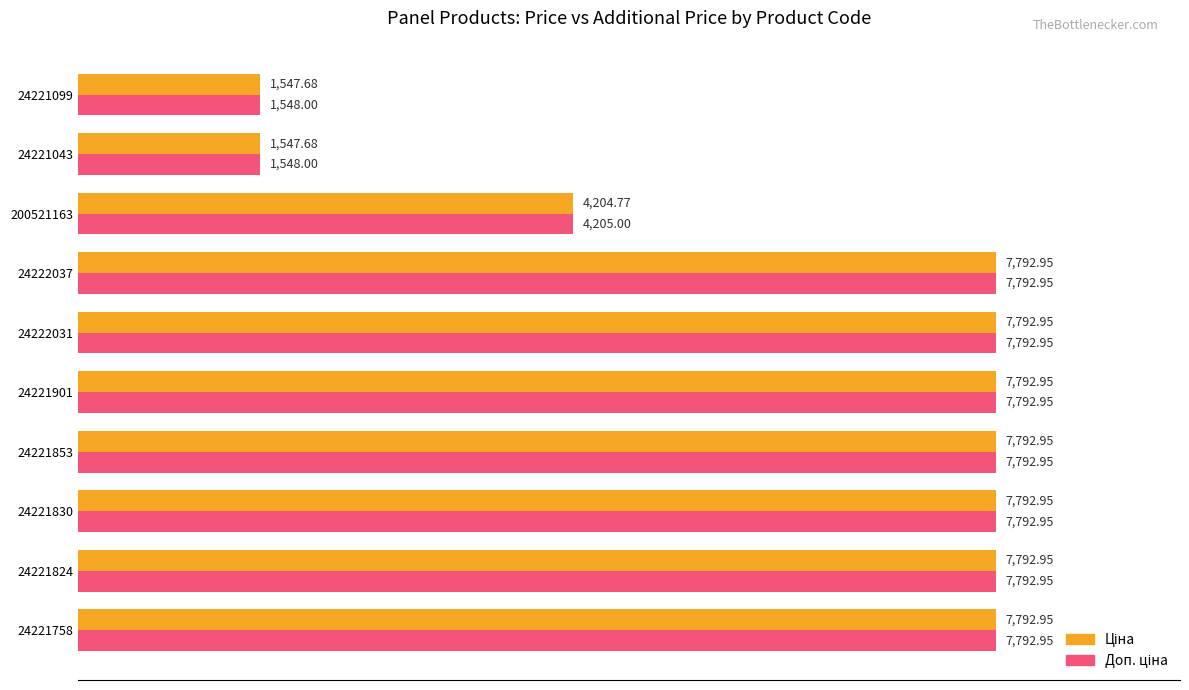

At how many categories does at least one series exceed 3352?

8